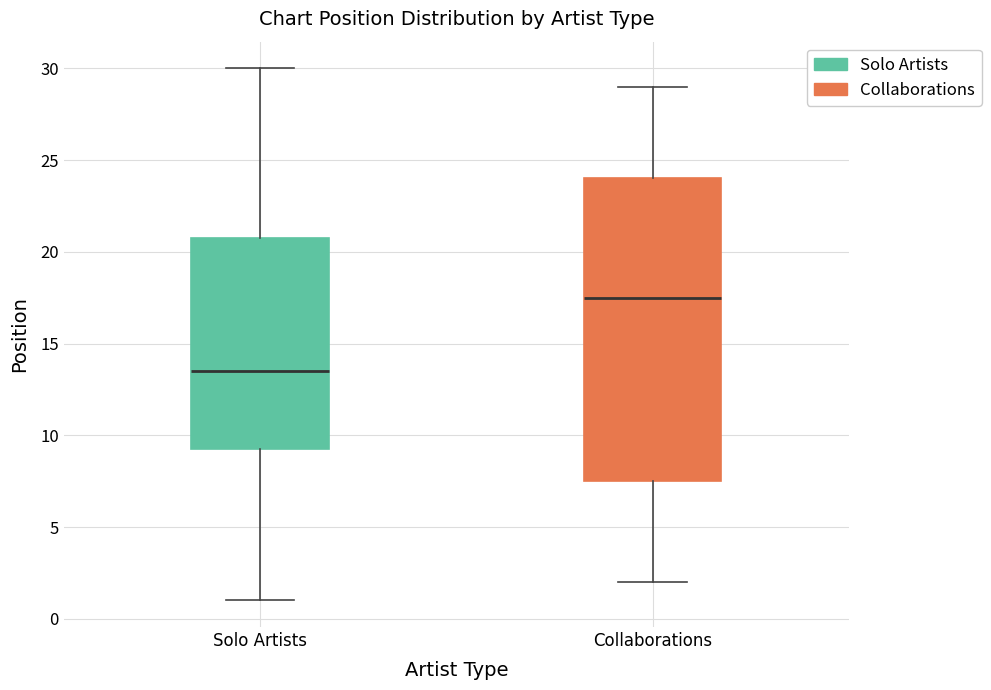

Comparing the boxes themselves (not the whiskers), which one is the tallest?

Collaborations